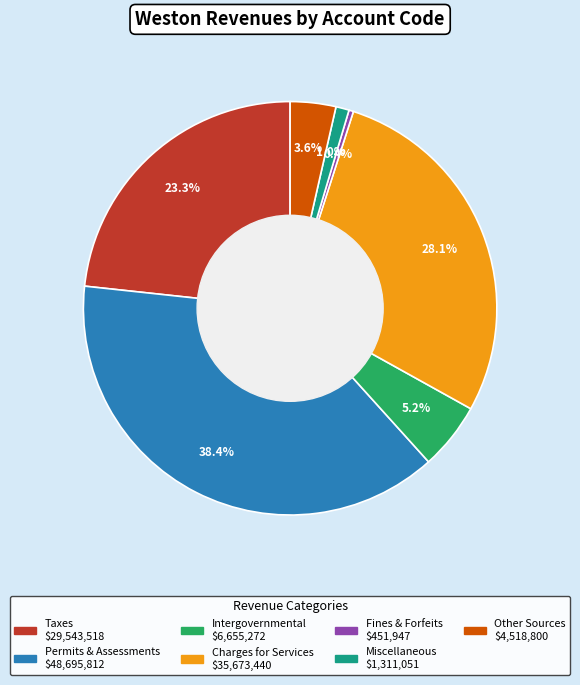

Is there any slice that represents more than half of the pie?

No